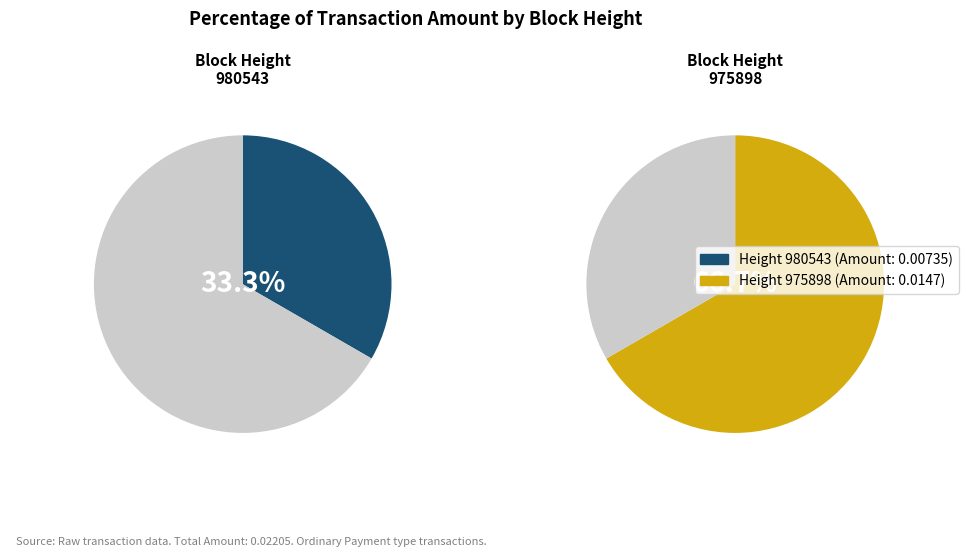

Count the number of slices in the pie.

2